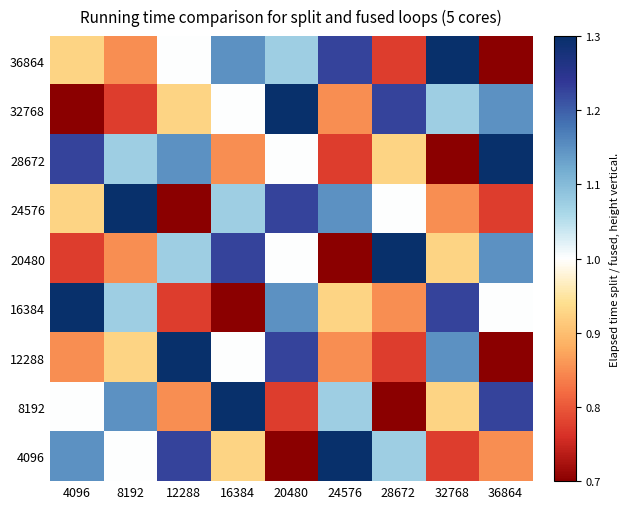

Reading right to left, what are all the values shown in this chart?

36864: 36864=0.7	32768=1.3	28672=0.8	24576=1.2	20480=1.1	16384=1.1	12288=1.0	8192=0.8	4096=0.9
32768: 36864=1.1	32768=1.1	28672=1.2	24576=0.8	20480=1.3	16384=1.0	12288=0.9	8192=0.8	4096=0.7
28672: 36864=1.3	32768=0.7	28672=0.9	24576=0.8	20480=1.0	16384=0.8	12288=1.1	8192=1.1	4096=1.2
24576: 36864=0.8	32768=0.8	28672=1.0	24576=1.1	20480=1.2	16384=1.1	12288=0.7	8192=1.3	4096=0.9
20480: 36864=1.1	32768=0.9	28672=1.3	24576=0.7	20480=1.0	16384=1.2	12288=1.1	8192=0.8	4096=0.8
16384: 36864=1.0	32768=1.2	28672=0.8	24576=0.9	20480=1.1	16384=0.7	12288=0.8	8192=1.1	4096=1.3
12288: 36864=0.7	32768=1.1	28672=0.8	24576=0.8	20480=1.2	16384=1.0	12288=1.3	8192=0.9	4096=0.8
8192: 36864=1.2	32768=0.9	28672=0.7	24576=1.1	20480=0.8	16384=1.3	12288=0.8	8192=1.1	4096=1.0
4096: 36864=0.8	32768=0.8	28672=1.1	24576=1.3	20480=0.7	16384=0.9	12288=1.2	8192=1.0	4096=1.1